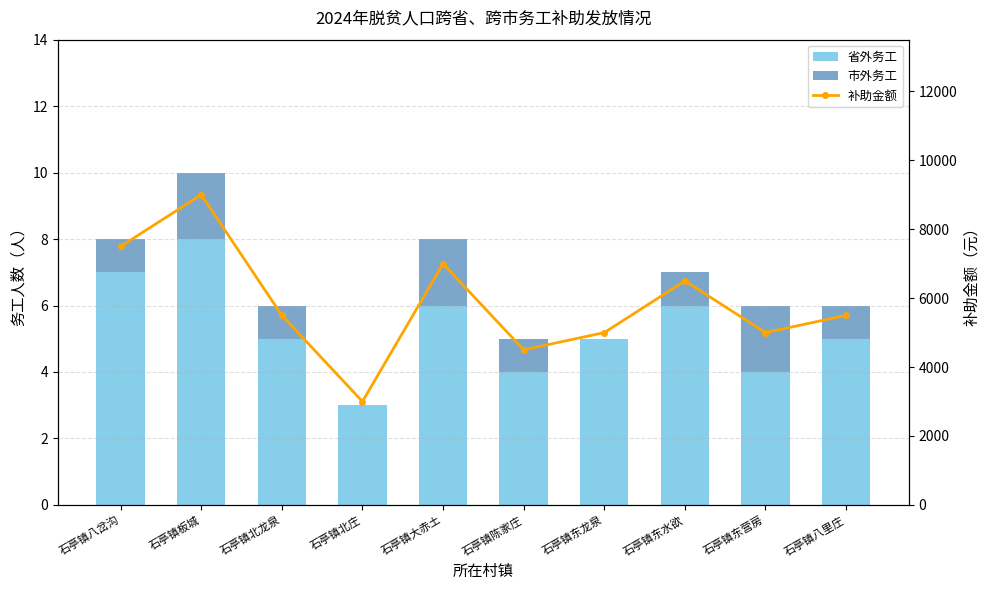

What is the spread (max minus min) of values at 石亭镇板城?

8998